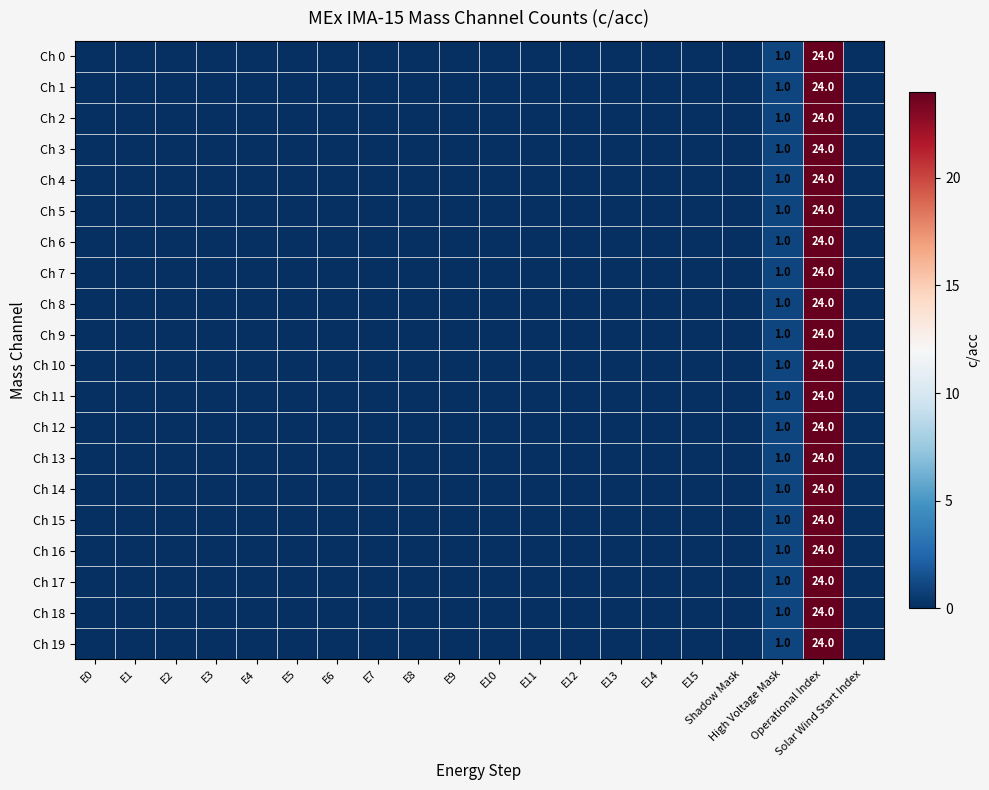

What is the difference between the second highest and minimum values in the Ch 7 series?

1